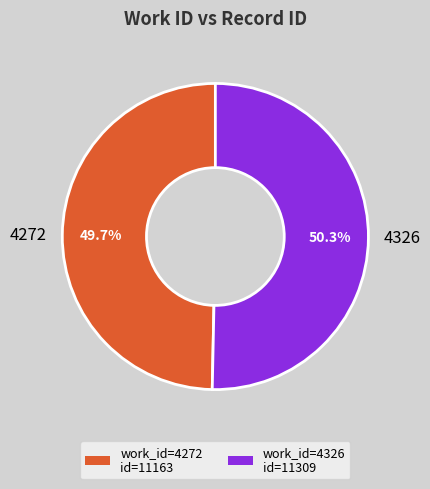

How many segments does this pie chart have?

2